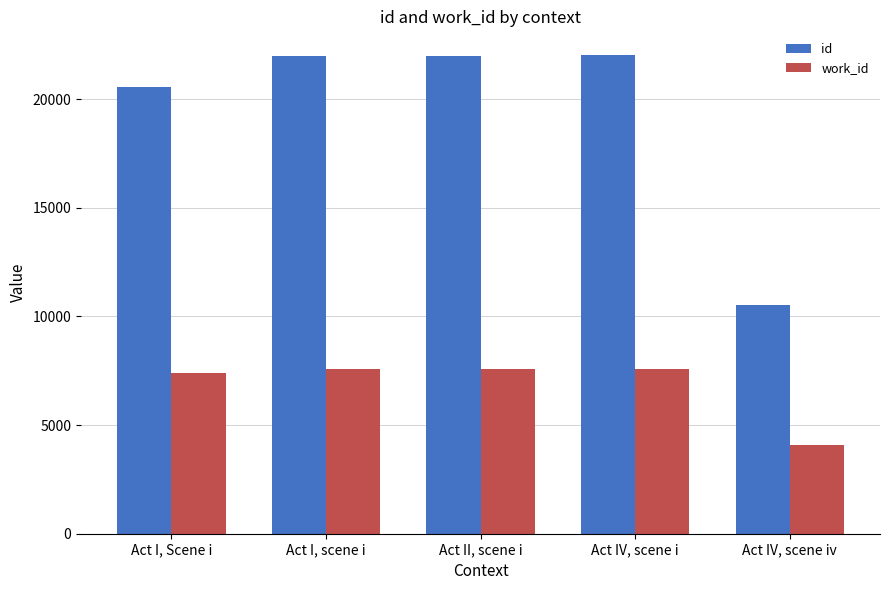

True or false: work_id has a value of 7565 at Act I, scene i.

True